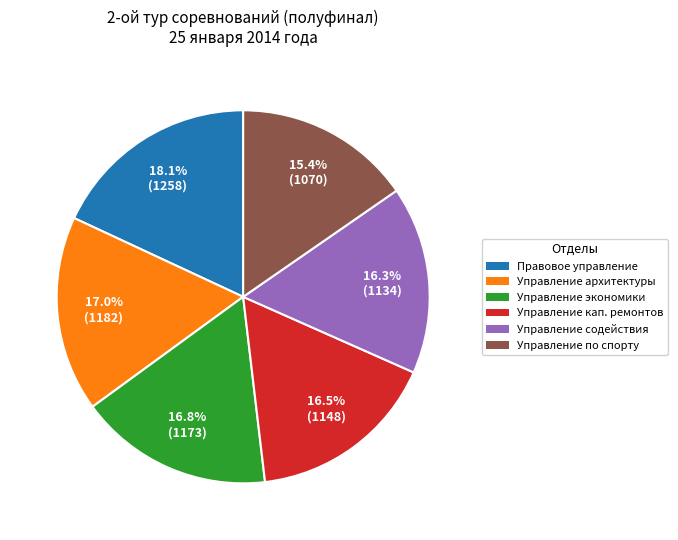

Do Управление по спорту and Управление архитектуры together represent more than half of the pie?

No